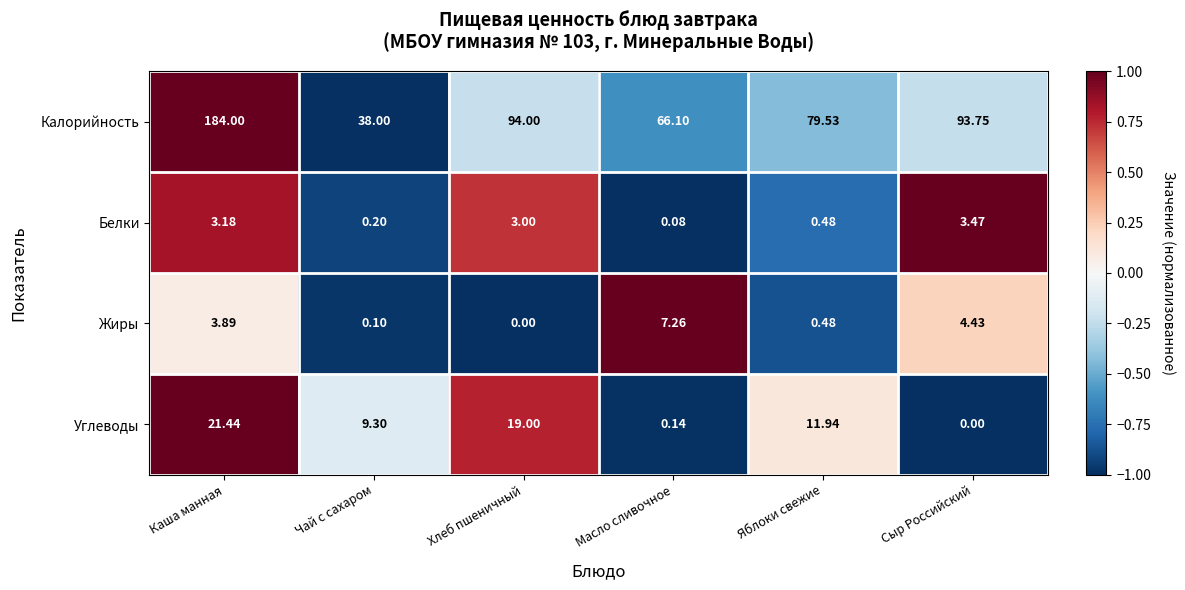

Which category has the lowest value in the Калорийность series?

Чай с сахаром